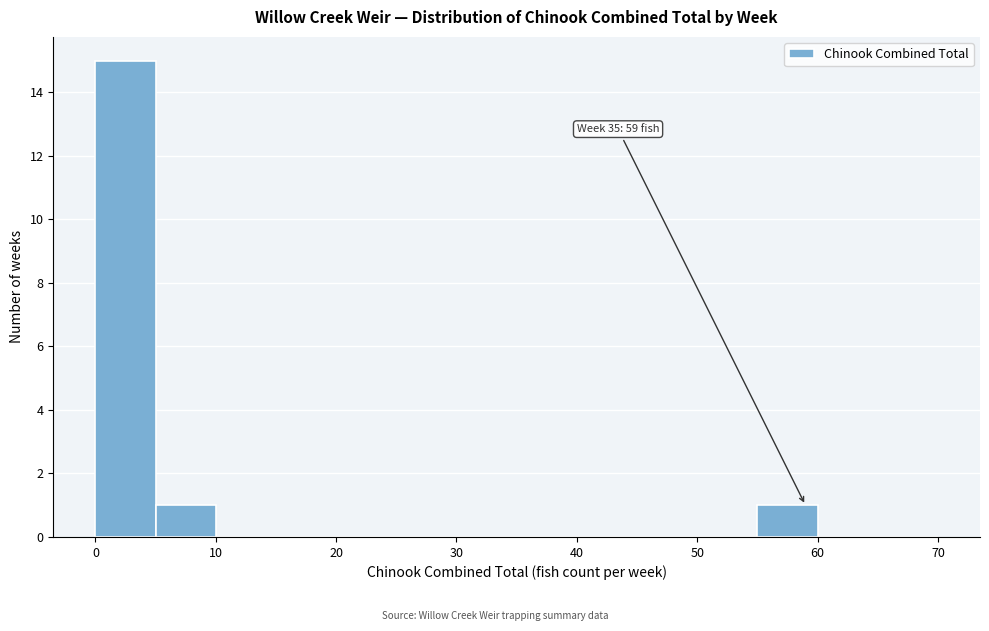

Over which range of the x-axis is the bar tallest?

0 to 5